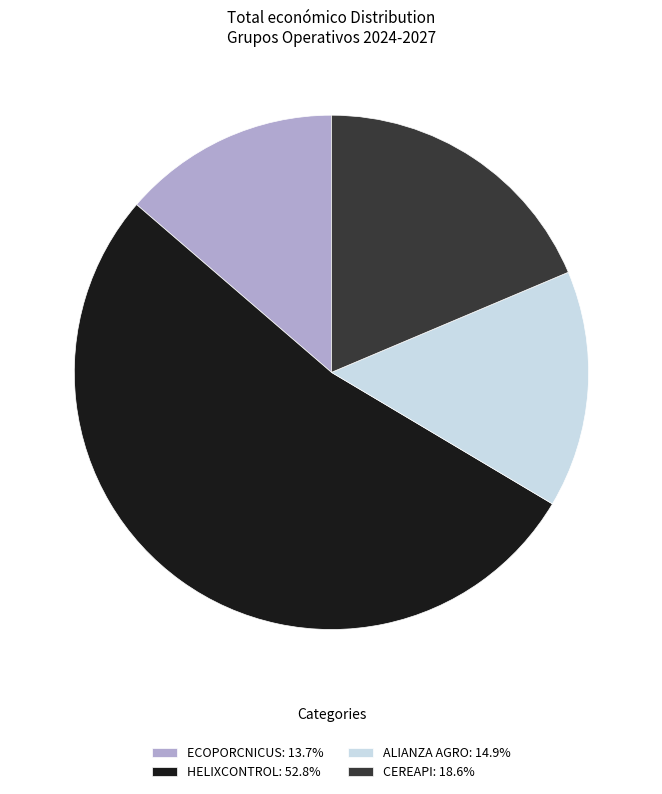

Rank the categories by value from highest to lowest.

HELIXCONTROL, CEREAPI, ALIANZA AGRO, ECOPORCNICUS